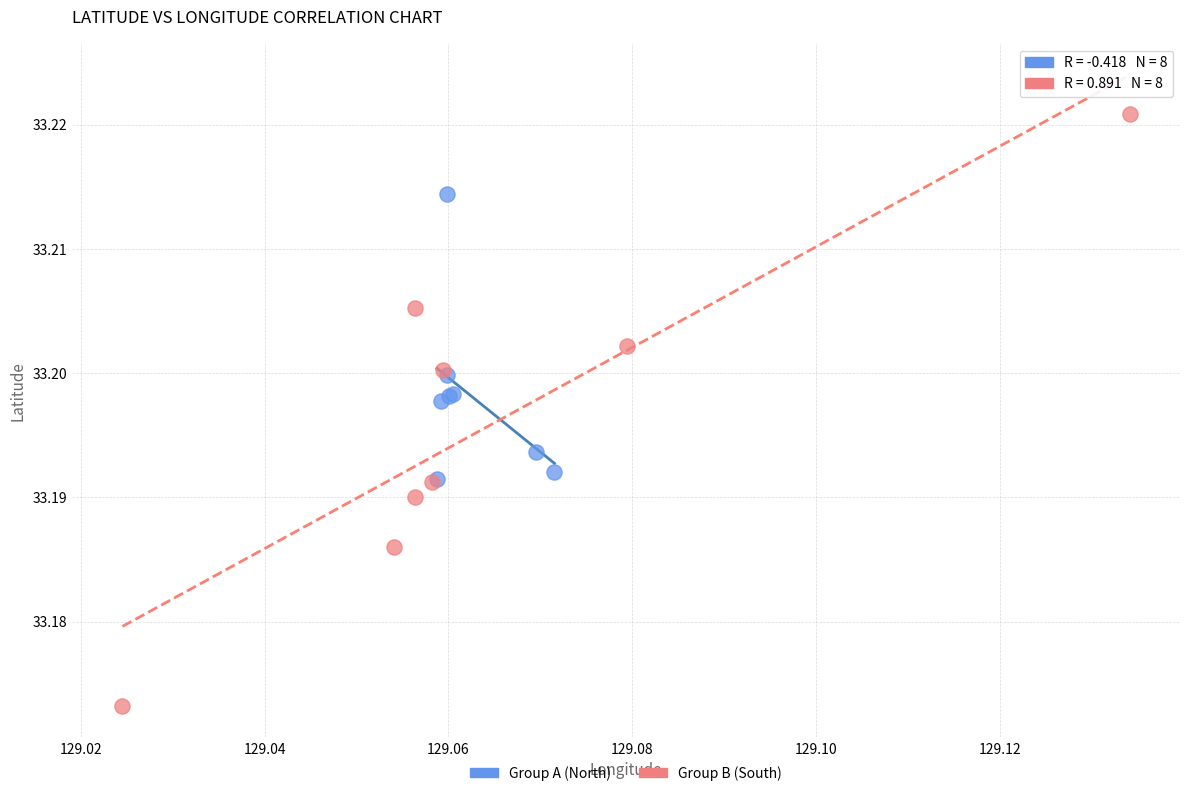

Which series reaches the maximum Y coordinate?

Group B (South)